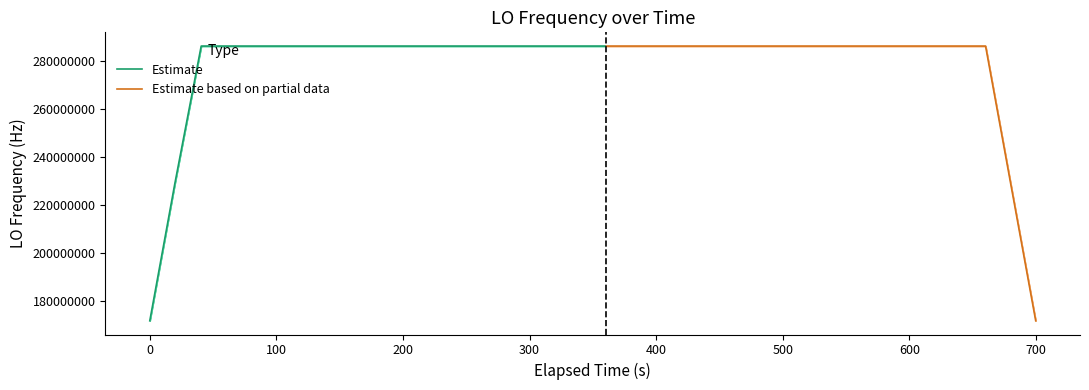

What is the lowest value of the Estimate series?

171628199.7